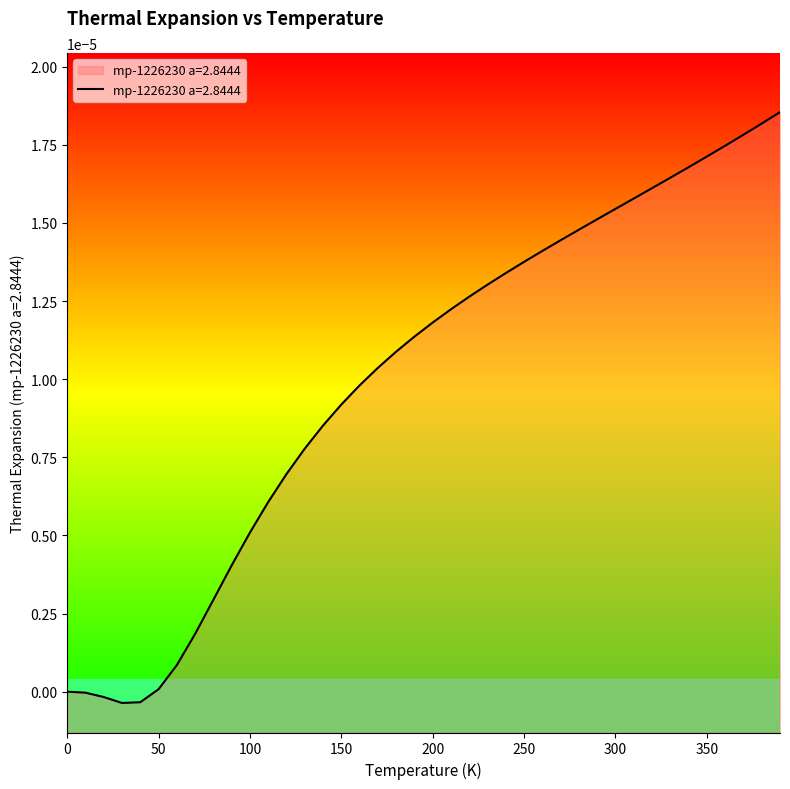

Which category has the highest value across all series?

390.0